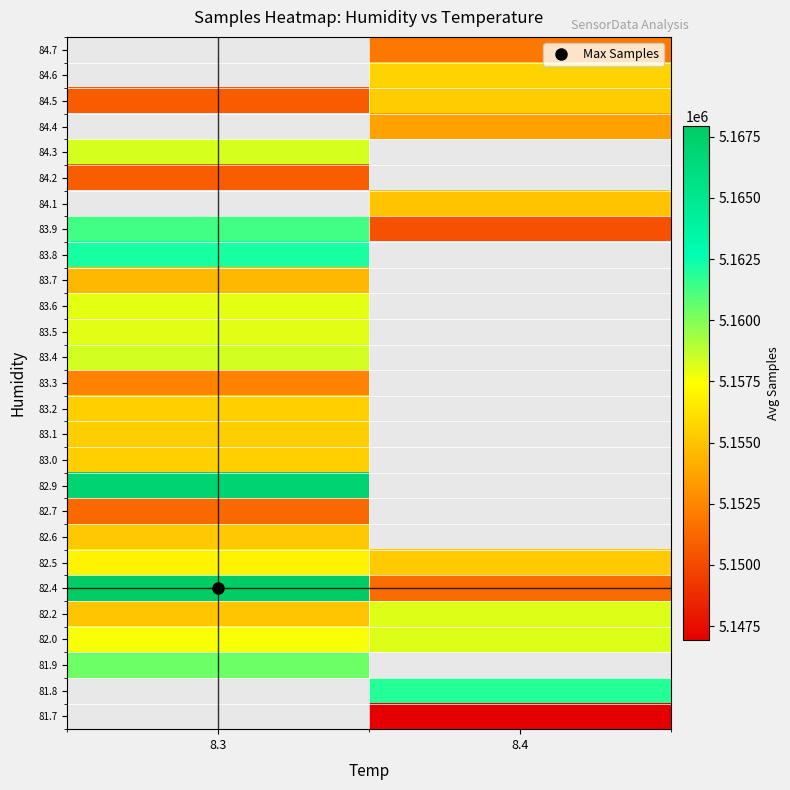

Count the number of categories in the chart.

2